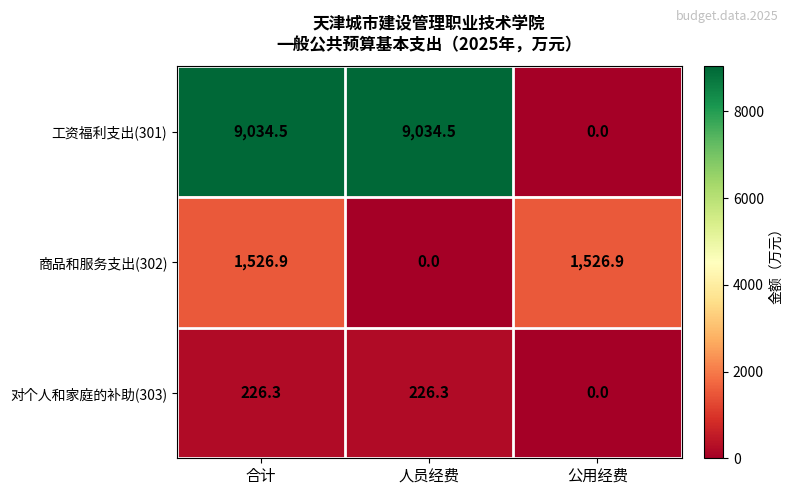

Which series has the largest total across all categories?

工资福利支出(301)